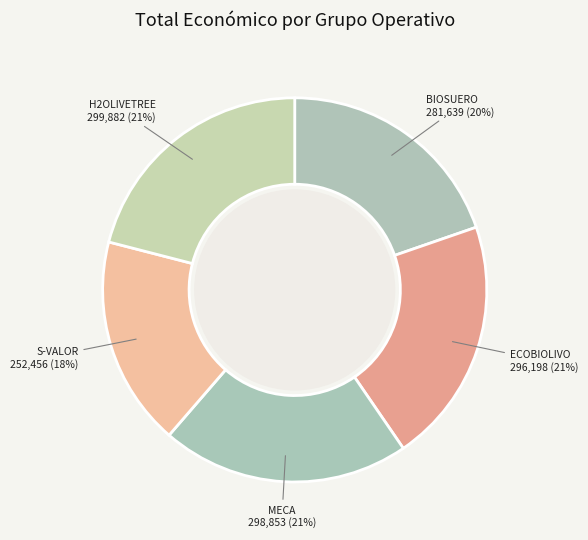

How many slices are in this pie chart?

5